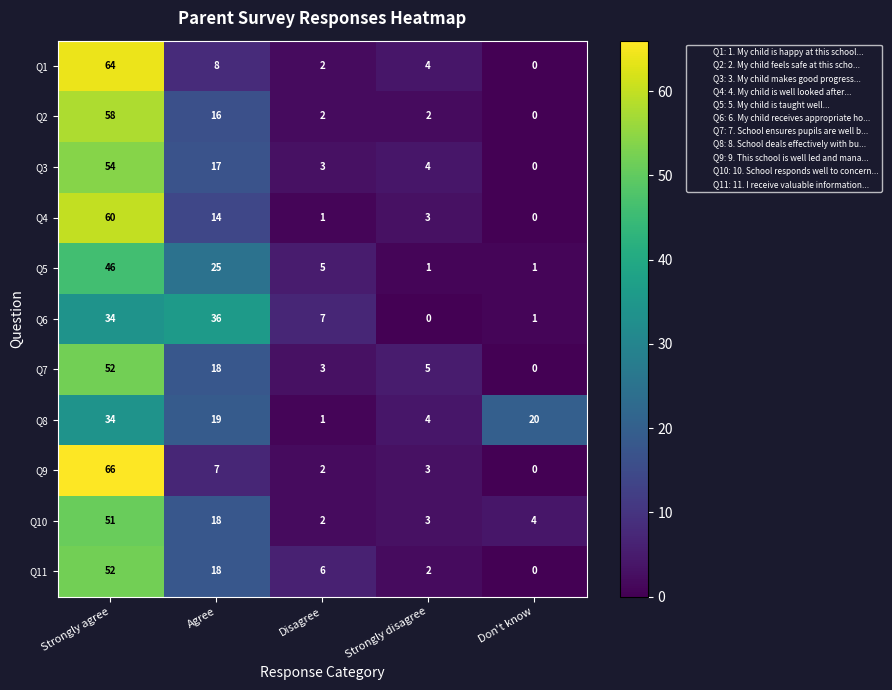

What is the difference between the Q7 values at Strongly disagree and Don't know?

5